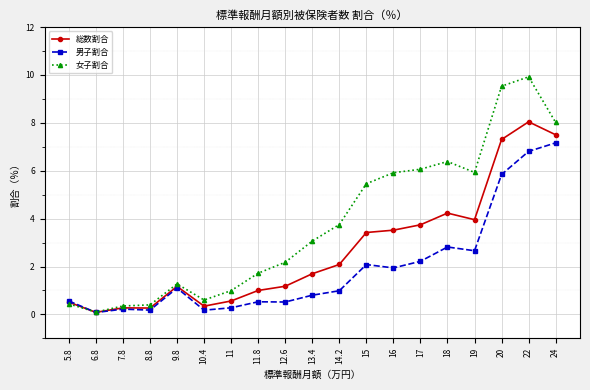

Is it true that 総数割合 equals 13.1 at 20?

False